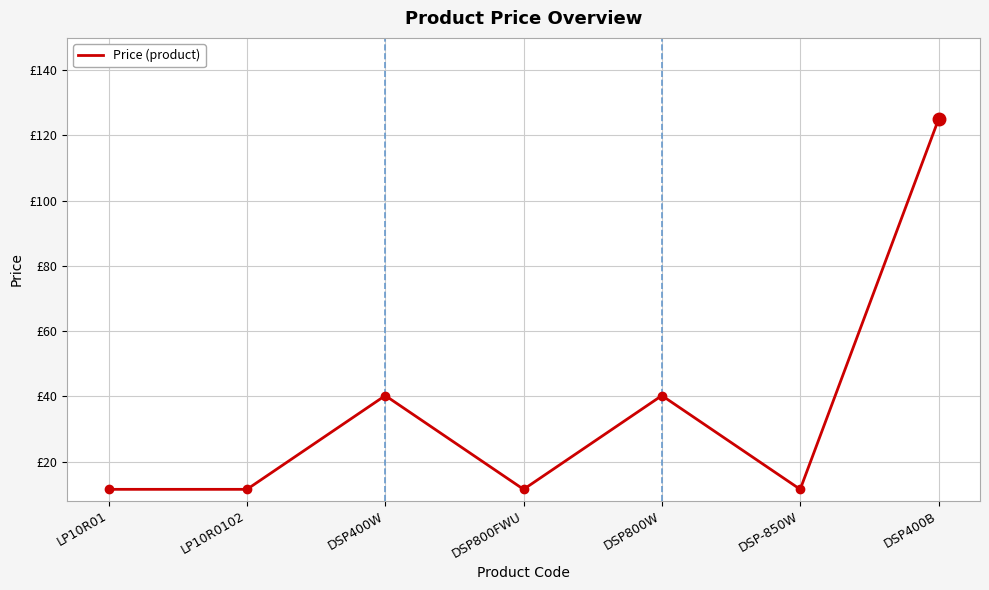

The chart shows a value of 11.5 at LP10R0102. True or false?

True